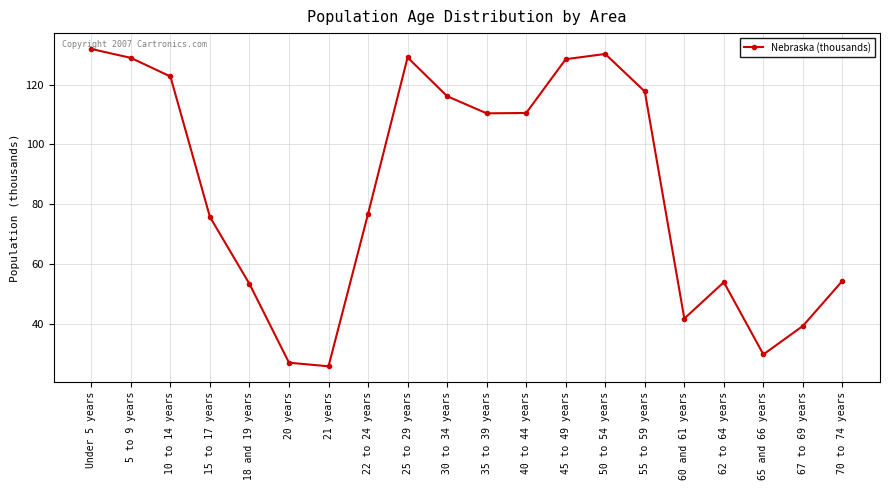

What is the difference between the values at 18 and 19 years and 25 to 29 years?

75.8